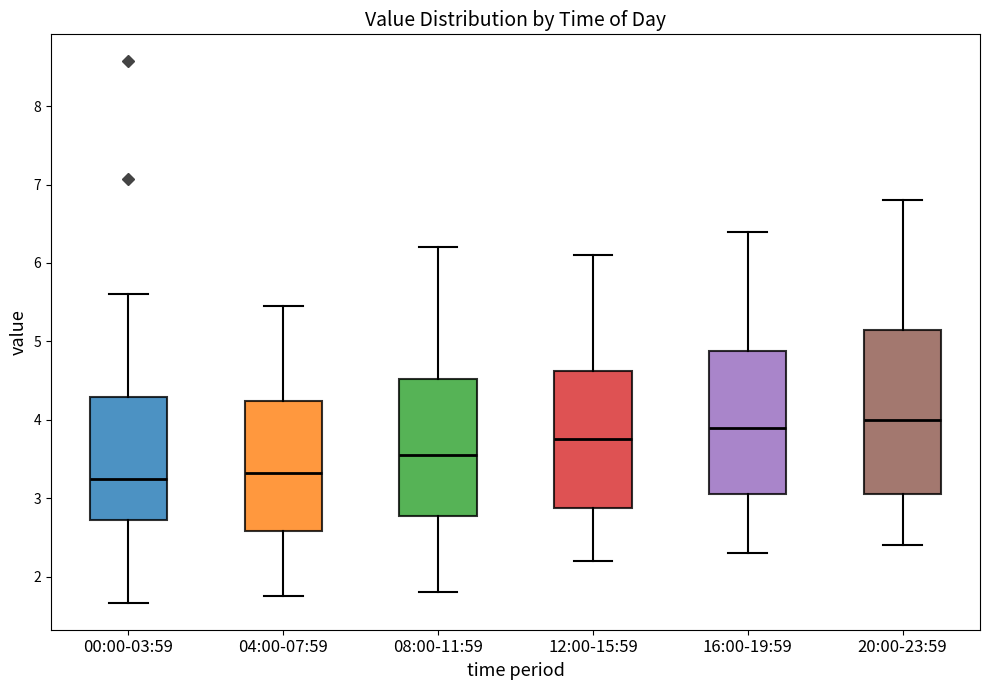

Reading left to right, transcribe this box plot: for each box, give where its median line is, the range the box spans, and where its two whiskers end, as read against the y-axis. The values are not printed on the chart, so give them approximately, as read against the axis.

00:00-03:59: median 3.3, box 2.7 to 4.3, whiskers 1.7 to 5.6
04:00-07:59: median 3.3, box 2.6 to 4.2, whiskers 1.8 to 5.5
08:00-11:59: median 3.6, box 2.8 to 4.5, whiskers 1.8 to 6.2
12:00-15:59: median 3.8, box 2.9 to 4.6, whiskers 2.2 to 6.1
16:00-19:59: median 3.9, box 3.1 to 4.9, whiskers 2.3 to 6.4
20:00-23:59: median 4.0, box 3.1 to 5.2, whiskers 2.4 to 6.8